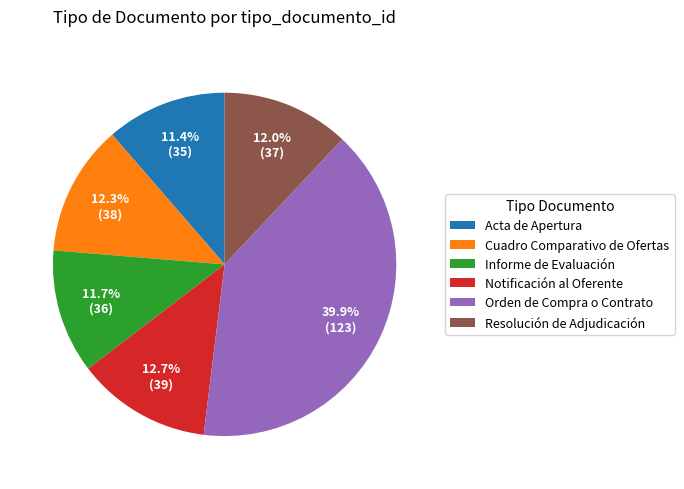

What is the largest slice in the pie chart?

Orden de Compra o Contrato